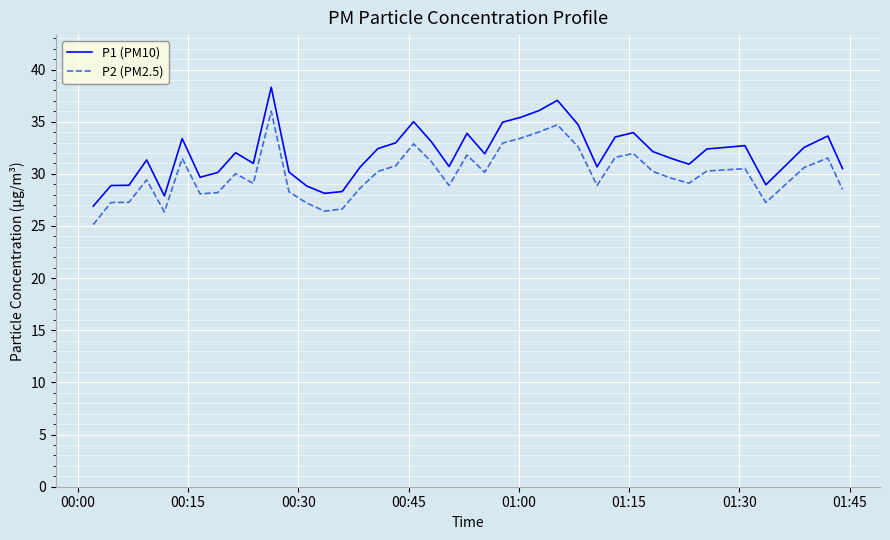

What is the average value of the P2 (PM2.5) series?

30.0